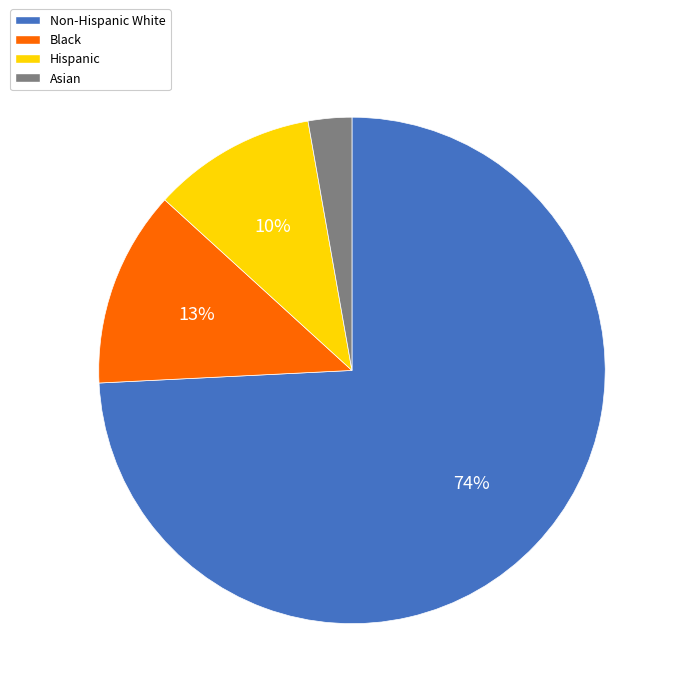

To the nearest percent, what is the difference between the largest and smallest slice percentages?

71%